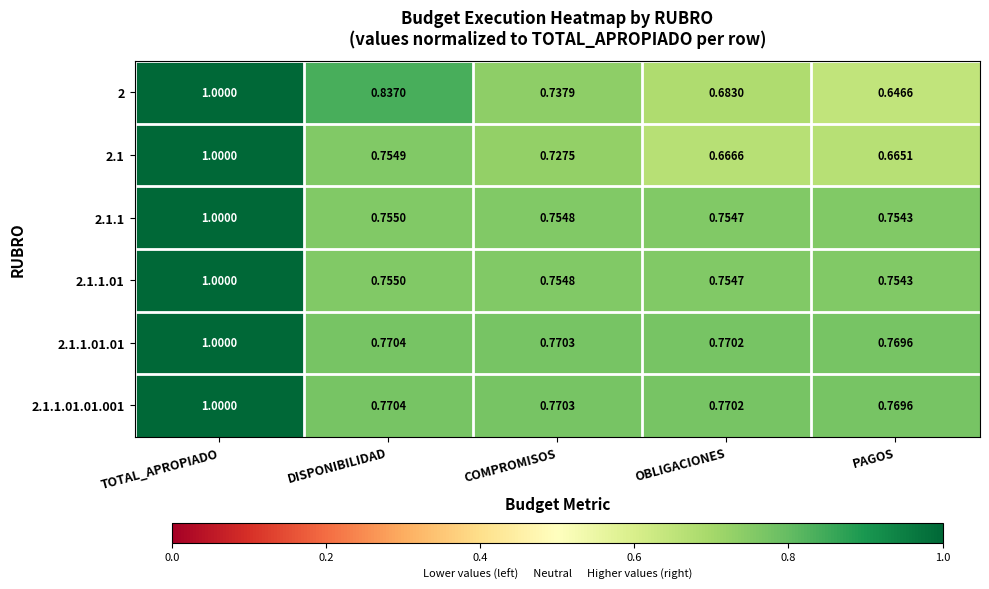

At which category does the chart reach its minimum across all series?

PAGOS